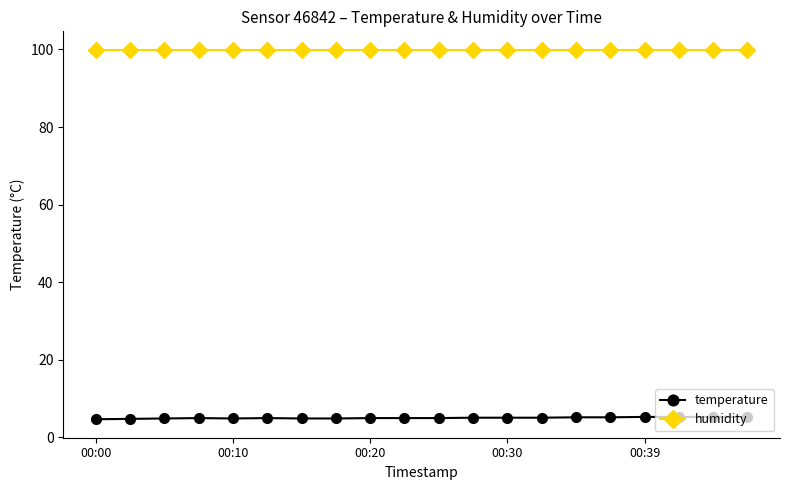

What is the sum of all humidity values?

1998.0